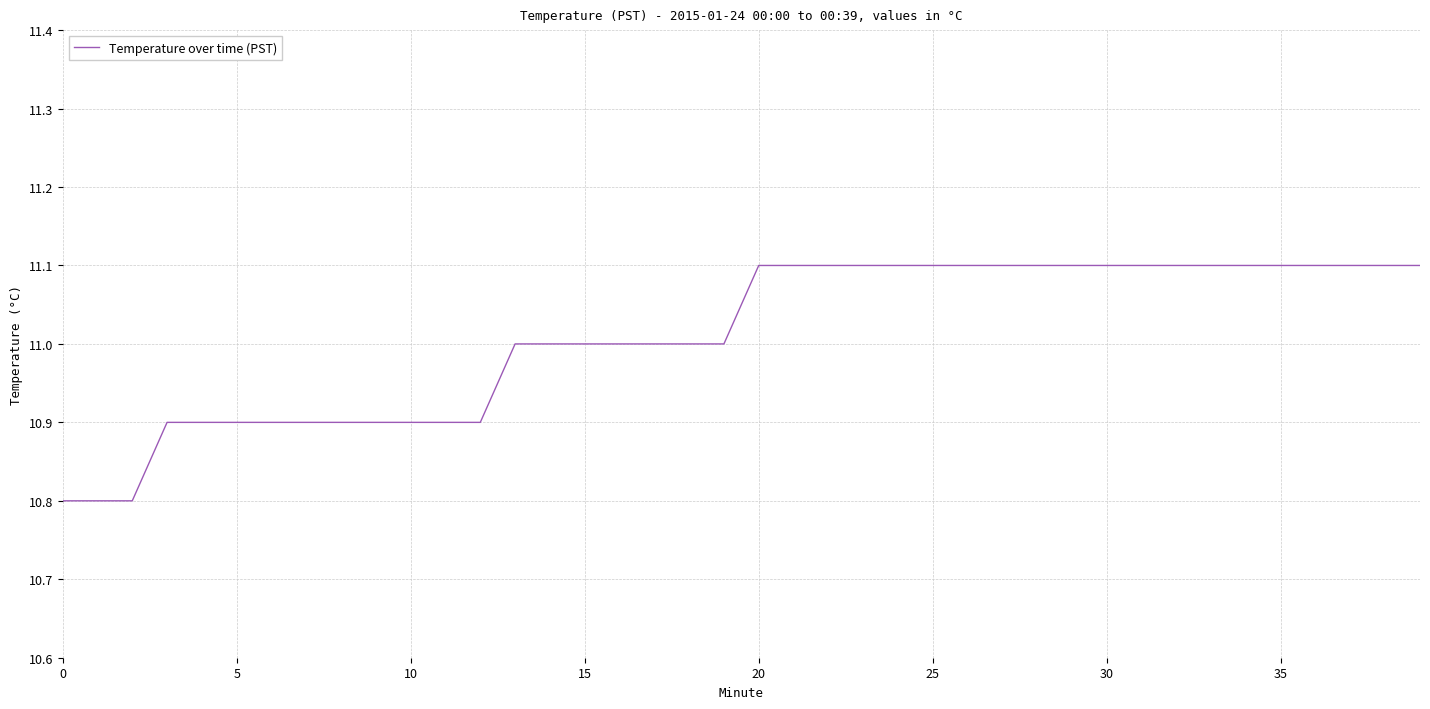

How many lines are shown in the chart?

1